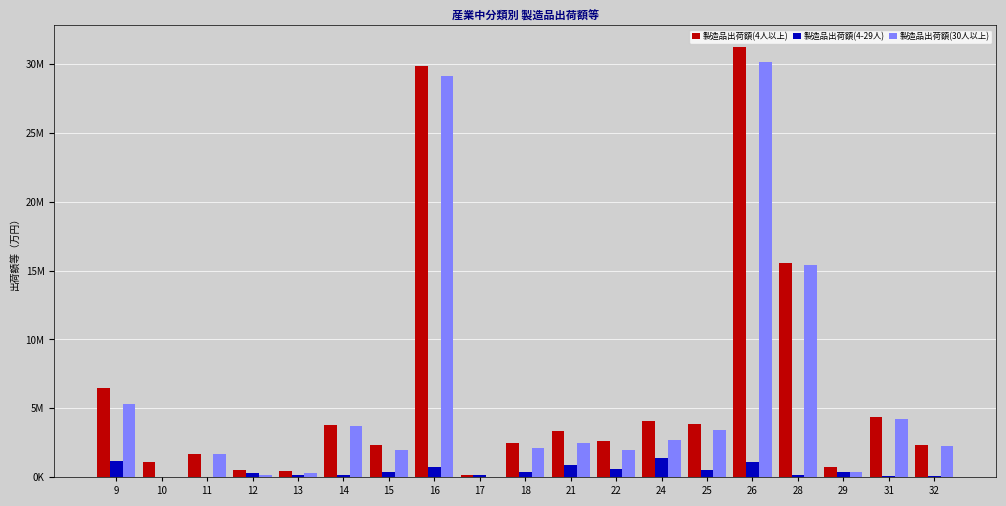

Which series has the largest total across all categories?

製造品出荷額(4人以上)